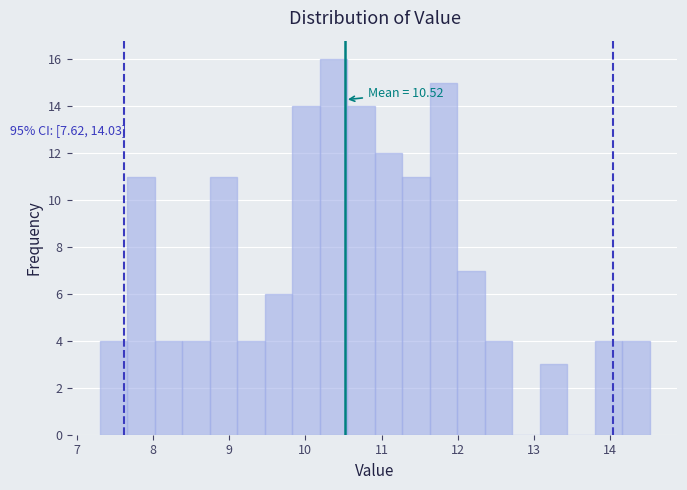

Read against the x-axis, roughly where is the centre of the tallest bar?

10.4